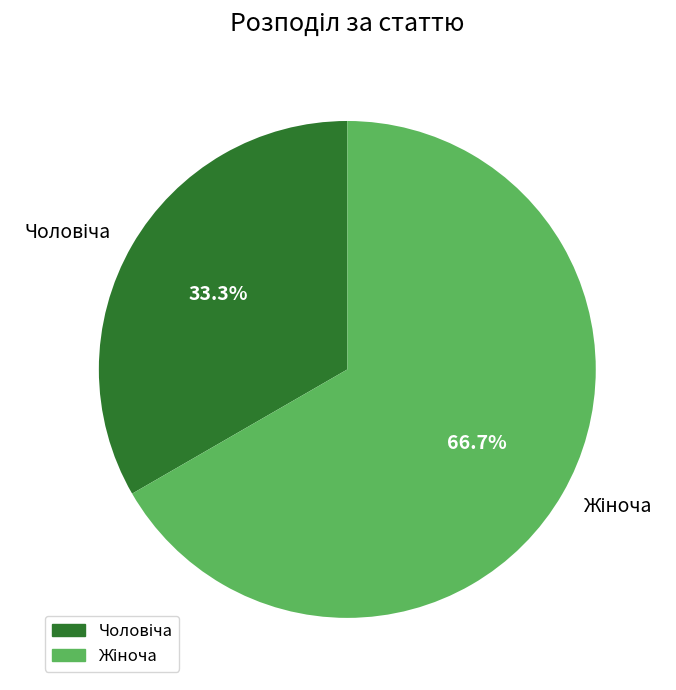

How many slices are in this pie chart?

2